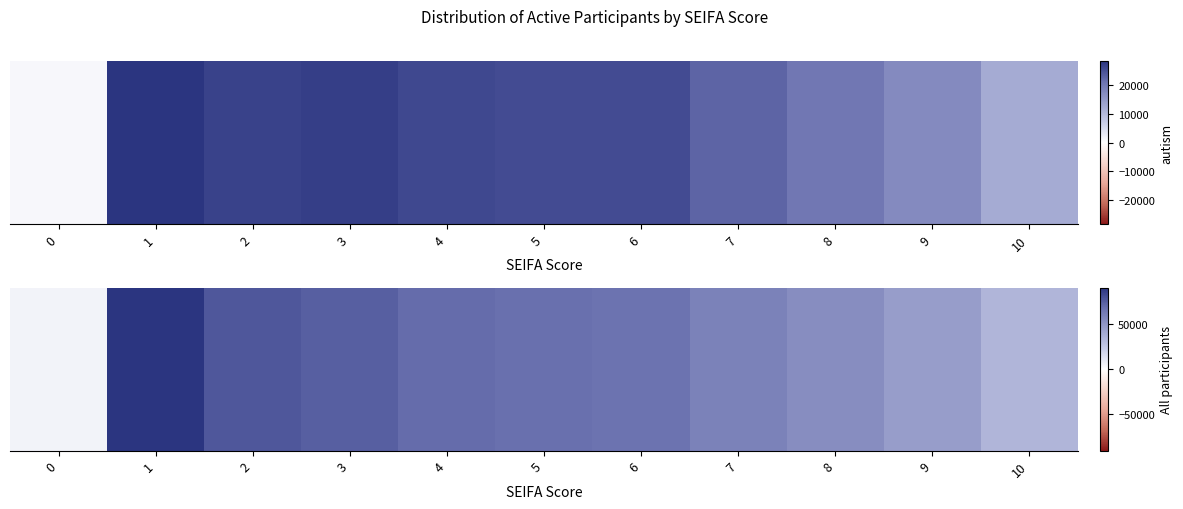

Reading left to right, list all the values displayed in this chart.

0=5047	1=90878	2=77581	3=75208	4=70232	5=68545	6=67242	7=59927	8=54069	9=46612	10=34282